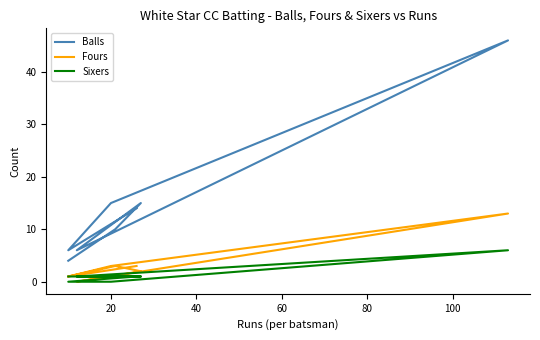

What is the spread (max minus min) of values at 20?

6